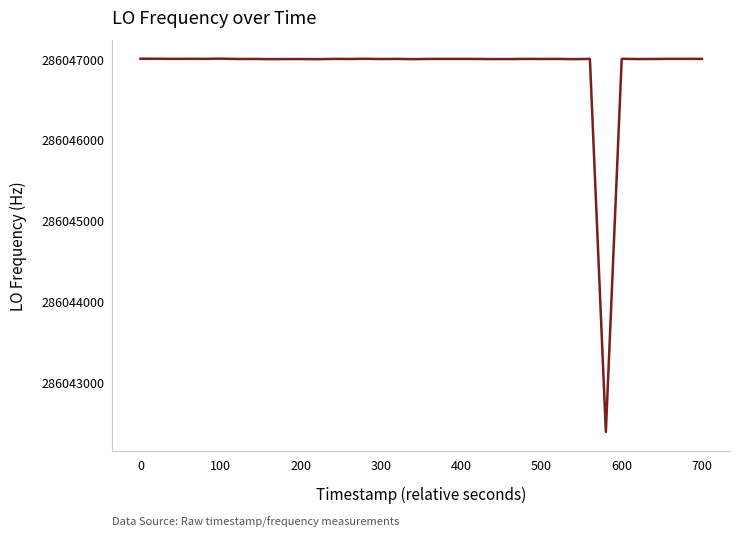

How many lines are shown in the chart?

1